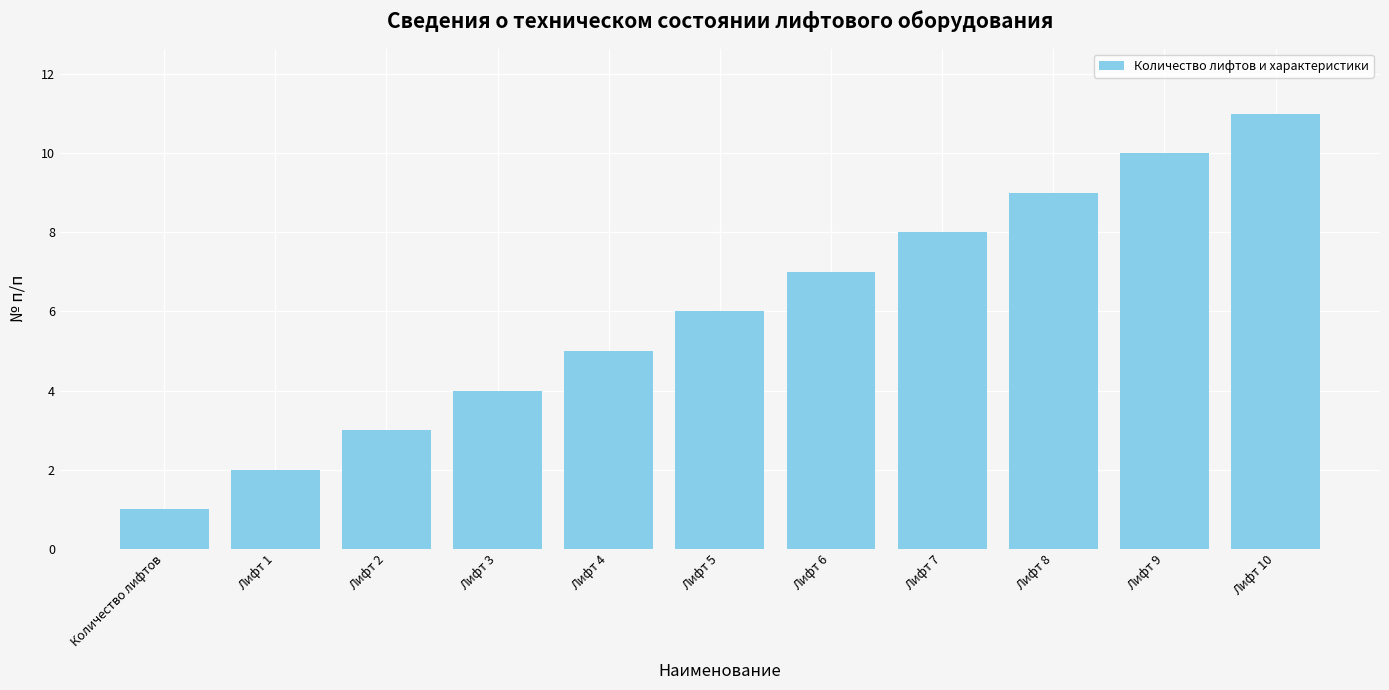

How many distinct data groups are displayed?

1